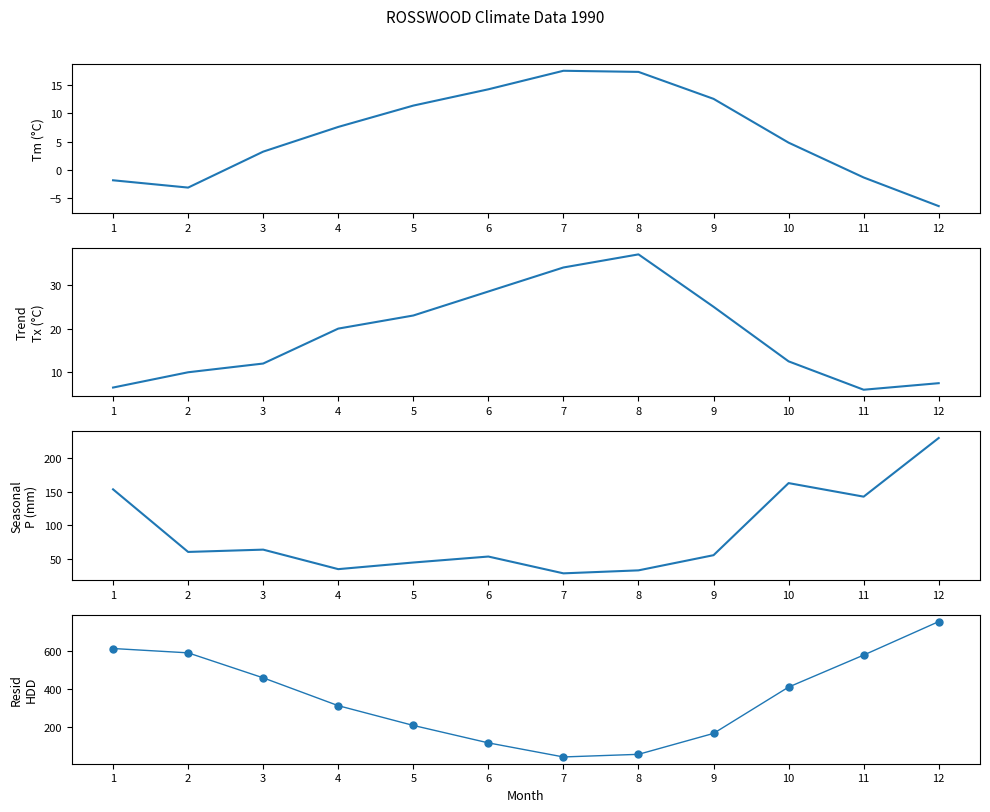

List the series in order of their peak value, highest first.

HDD, P, Tx, Tm